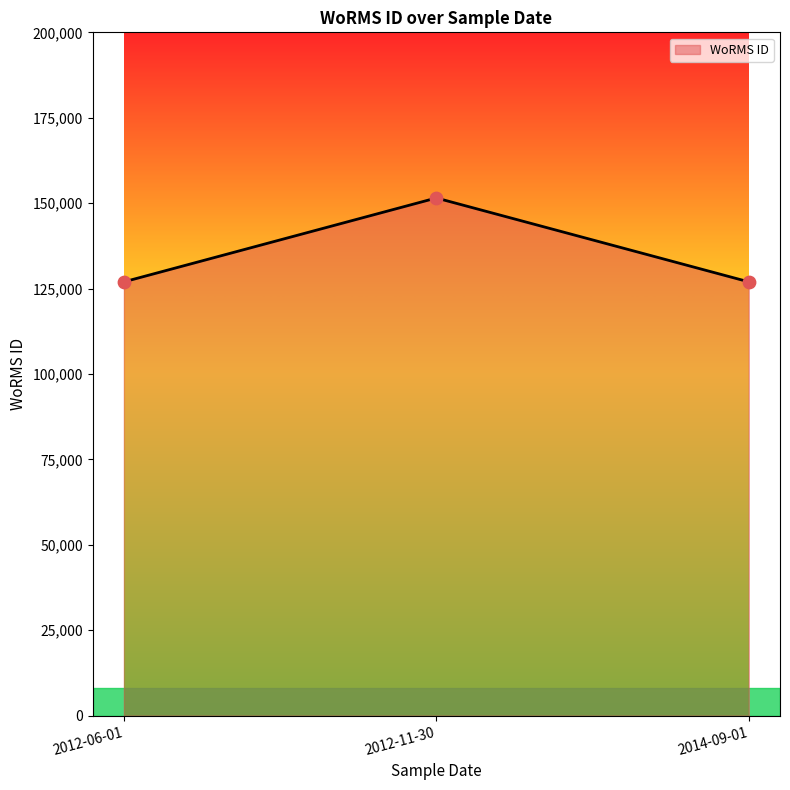

Approximately how many times larger is the value at 2014-09-01 compared to 2012-11-30?

0.8